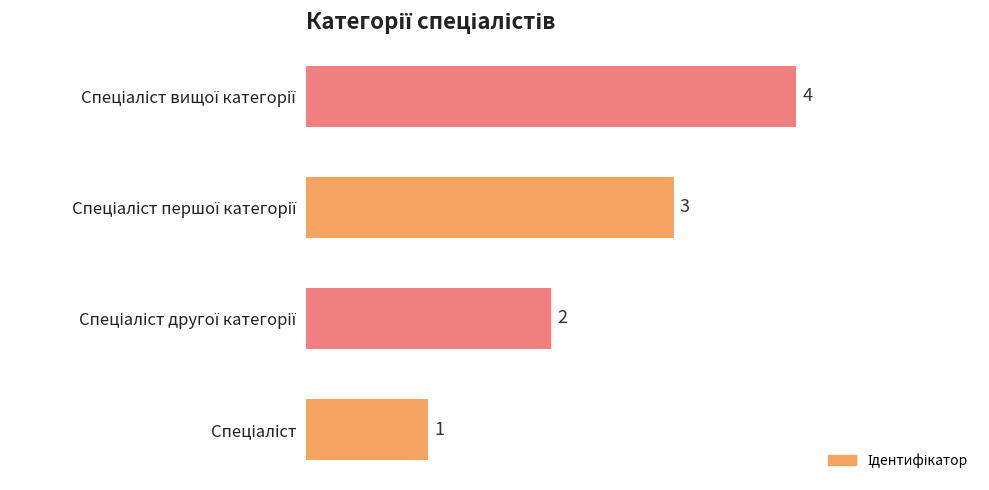

What is the sum of all values?

10